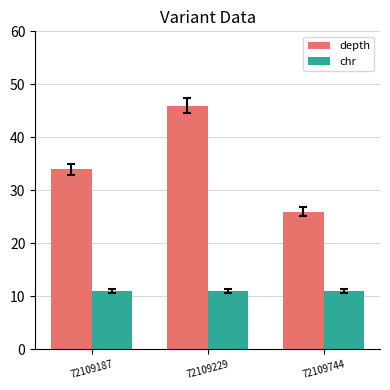

Between 72109229 and 72109744, which series saw the biggest shift?

depth